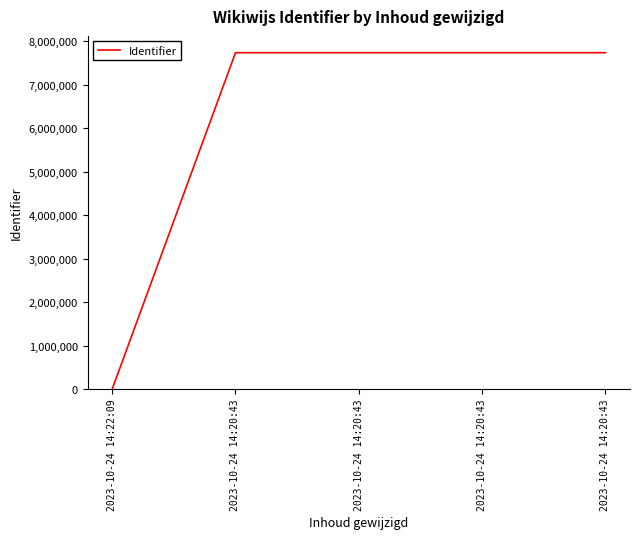

List the labels in order of value, smallest first.

2023-10-24 14:22:09, 2023-10-24 14:20:43, 2023-10-24 14:20:43, 2023-10-24 14:20:43, 2023-10-24 14:20:43